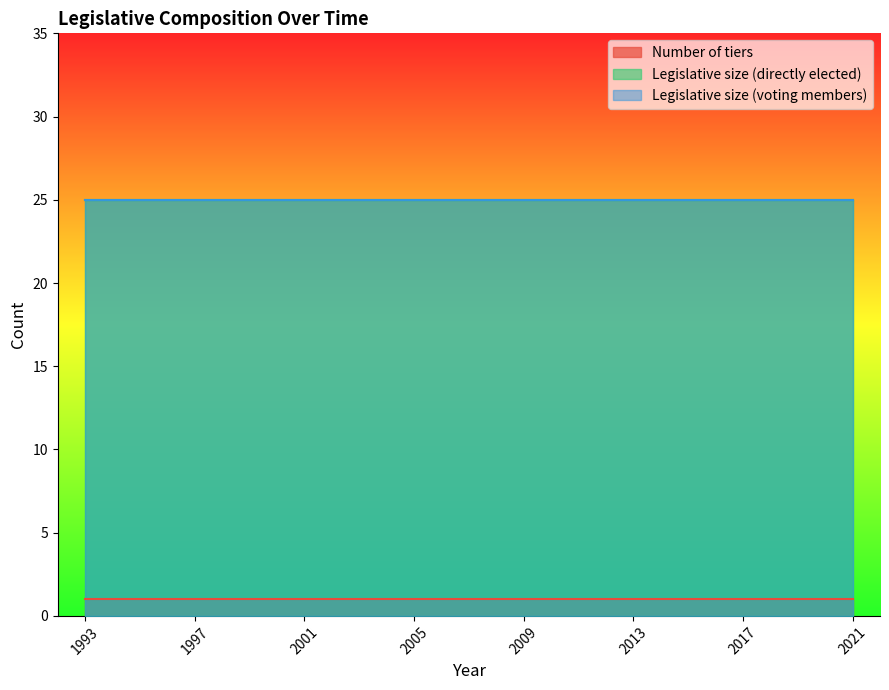

True or false: Number of tiers has a value of 2 at 2017.

False